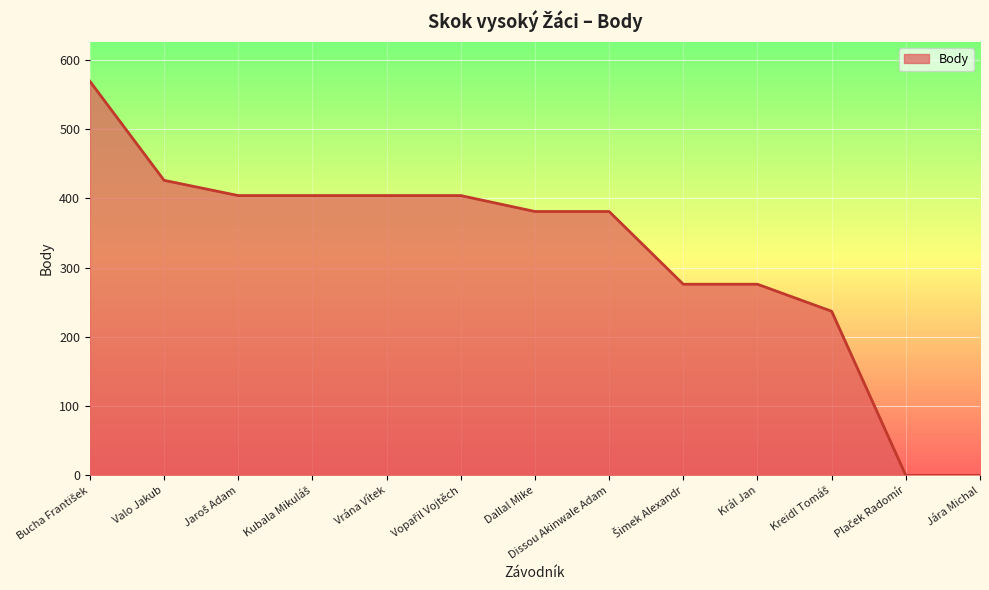

What is the approximate value at Dallal Mike?

381